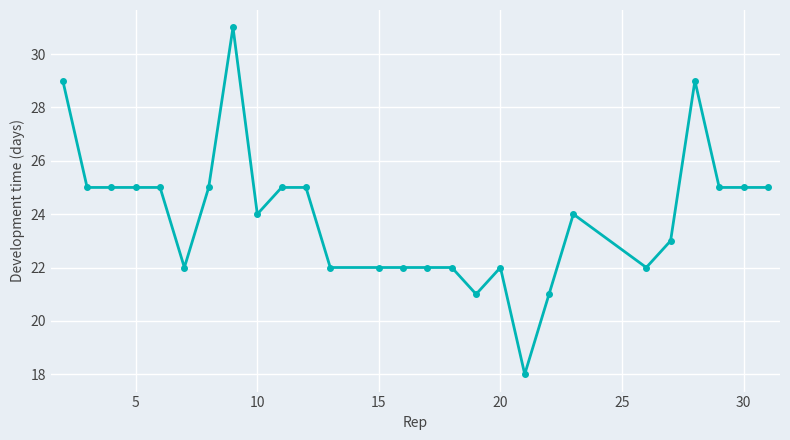

What is the value of the 1st point from the left?

29